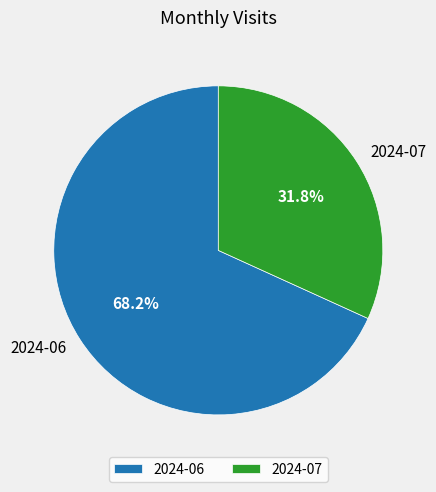

What is the ratio of the value at 2024-06 to the value at 2024-07?

2.1